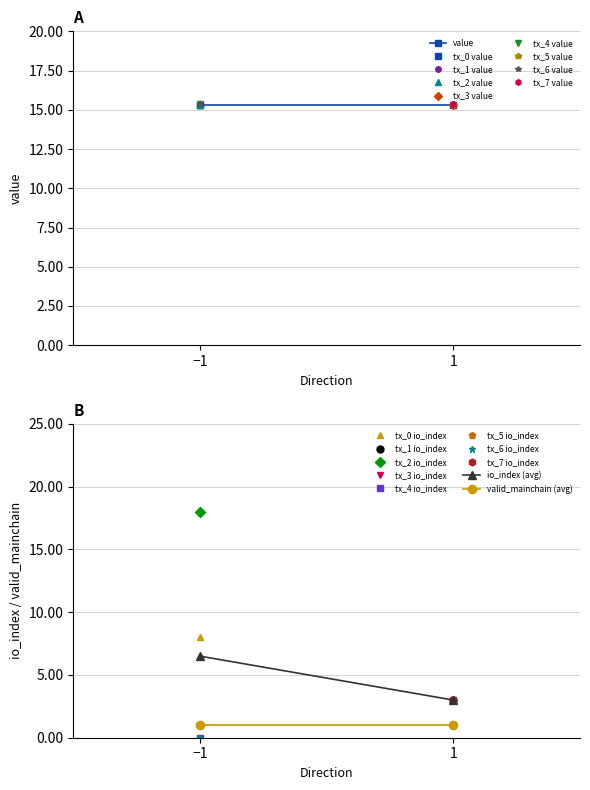

Which series has the widest spread of values?

io_index (avg)